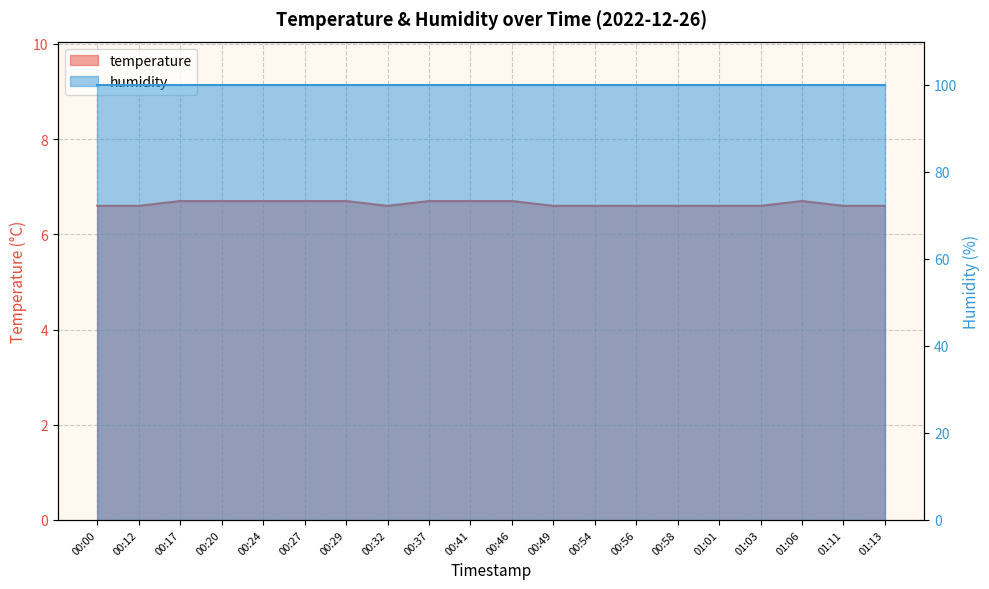

True or false: there are more than 1 points higher than both neighbors.

False